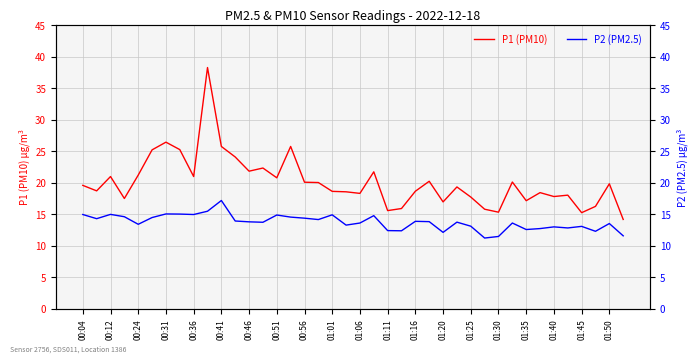

List the series in order of their overall mean, lowest first.

P2 (PM2.5), P1 (PM10)